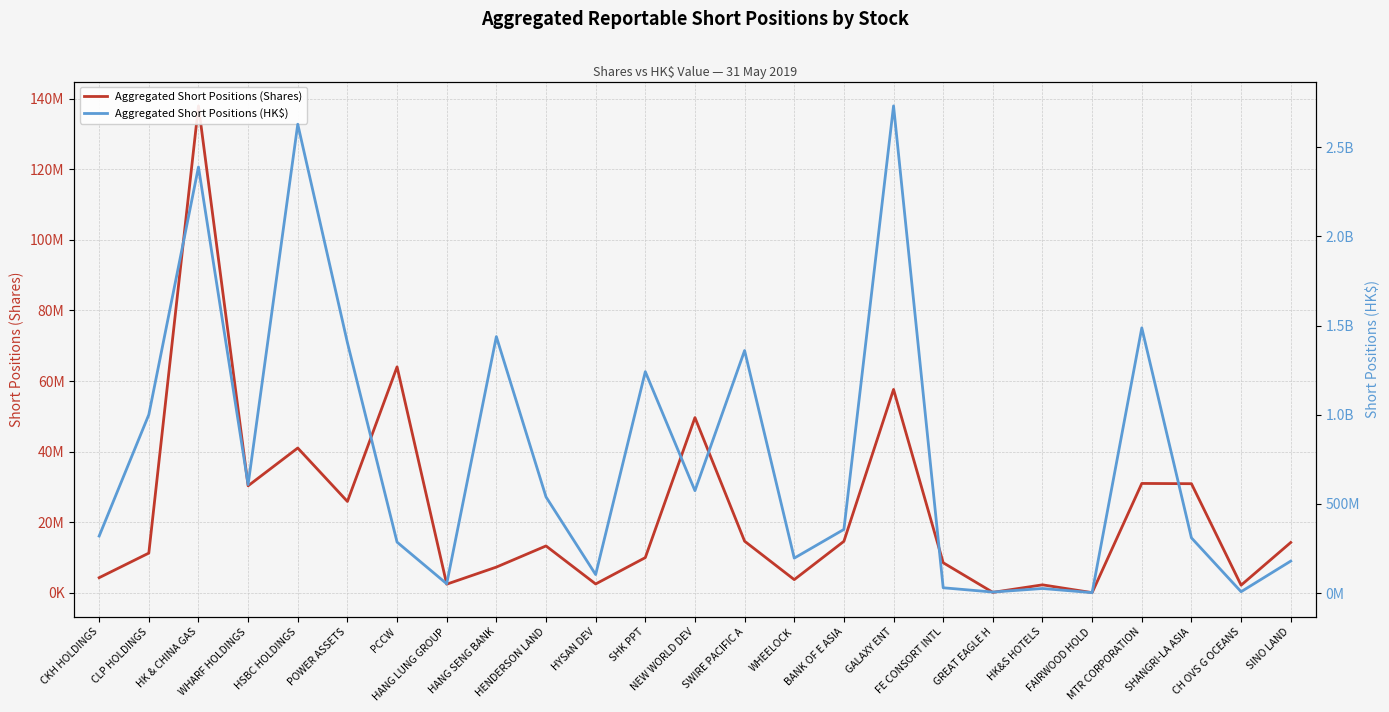

What is the value of the Aggregated Short Positions (Shares) point at the 4th from the left?

30341188